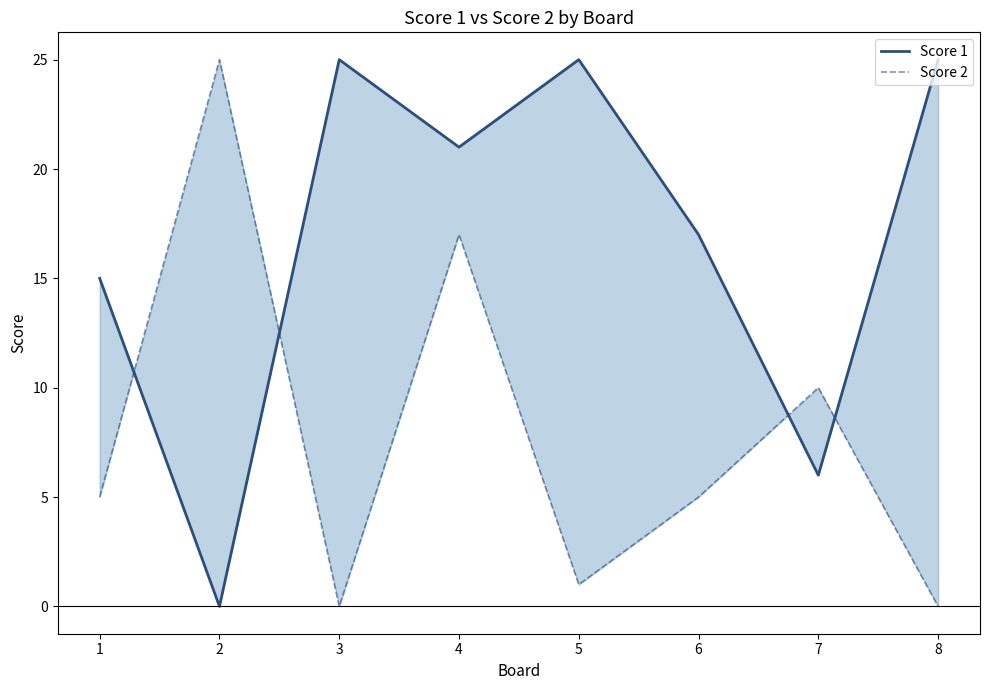

Is the value of Score 1 at 8 greater than the value of Score 2 at 3?

Yes